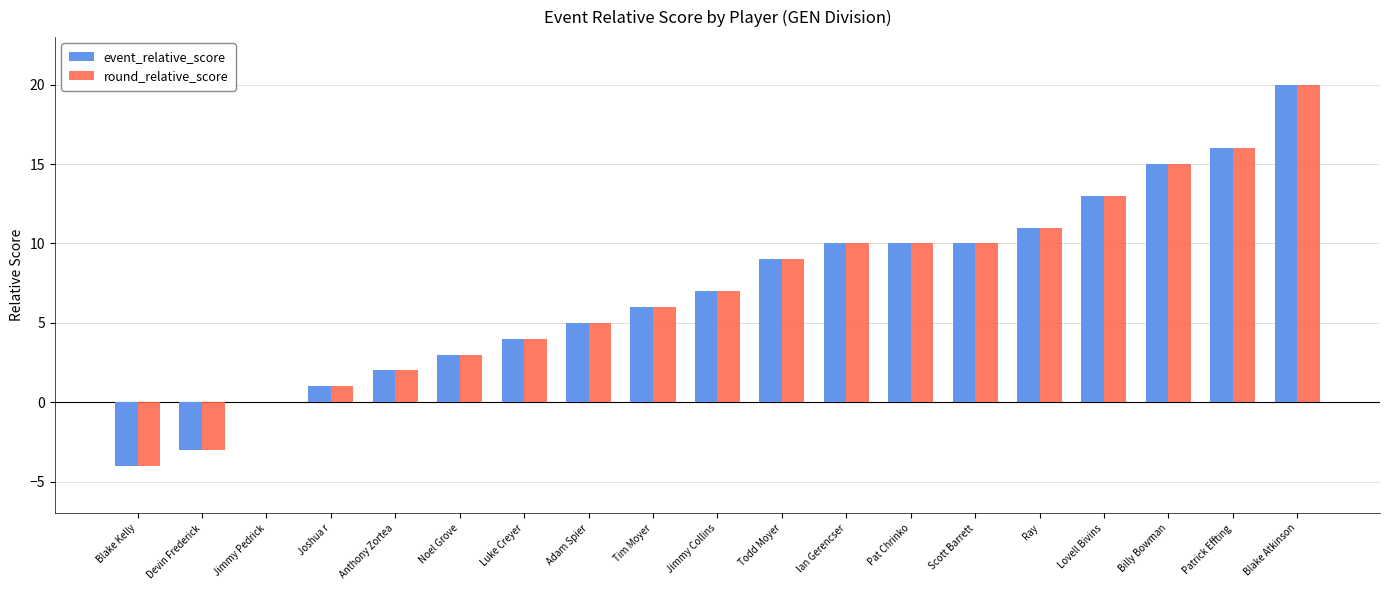

The round_relative_score series shows 3 at Noel Grove. True or false?

True